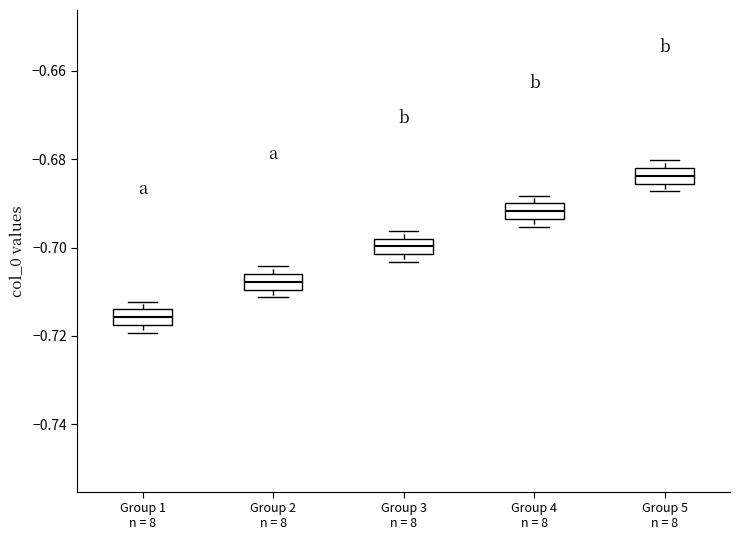

Reading left to right, read every box against the y-axis: the position of its median line, the range the box covers, and the ends of its whiskers. The values are not printed on the chart, so give them approximately, as read against the axis.

Group 1 n = 8: median -0.716, box -0.718 to -0.714, whiskers -0.720 to -0.712
Group 2 n = 8: median -0.708, box -0.710 to -0.706, whiskers -0.712 to -0.704
Group 3 n = 8: median -0.700, box -0.702 to -0.698, whiskers -0.704 to -0.696
Group 4 n = 8: median -0.692, box -0.694 to -0.690, whiskers -0.696 to -0.688
Group 5 n = 8: median -0.684, box -0.686 to -0.682, whiskers -0.688 to -0.680